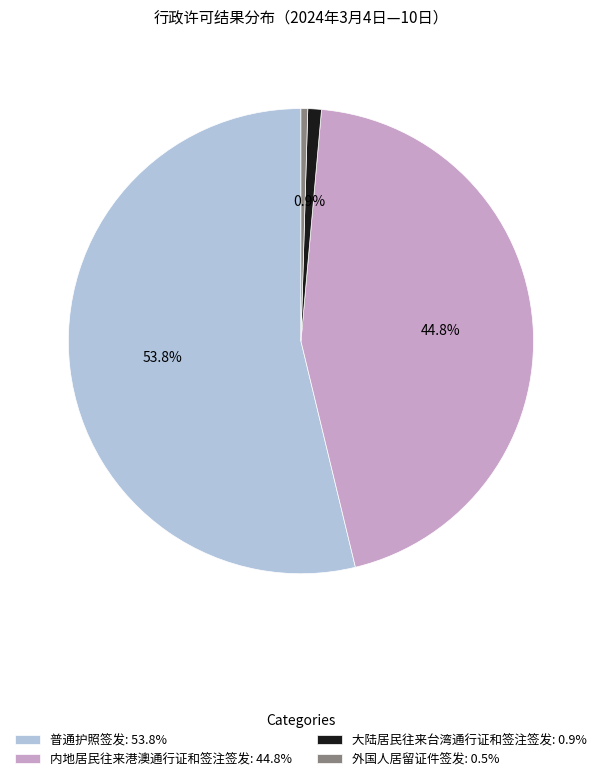

To the nearest percent, what portion does 普通护照签发 represent?

54%